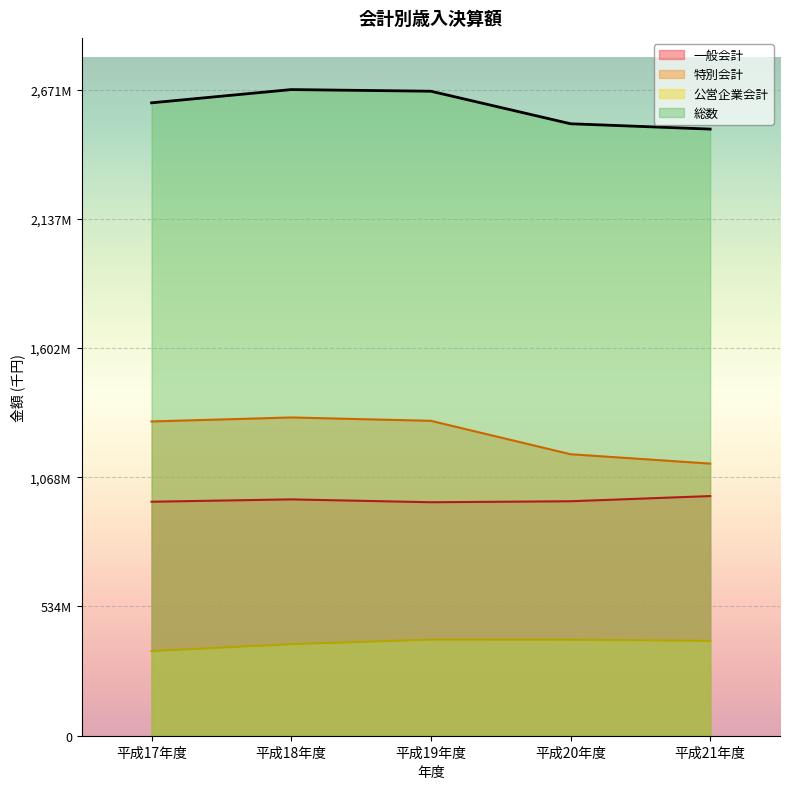

True or false: 一般会計 and 特別会計 intersect in this chart.

False